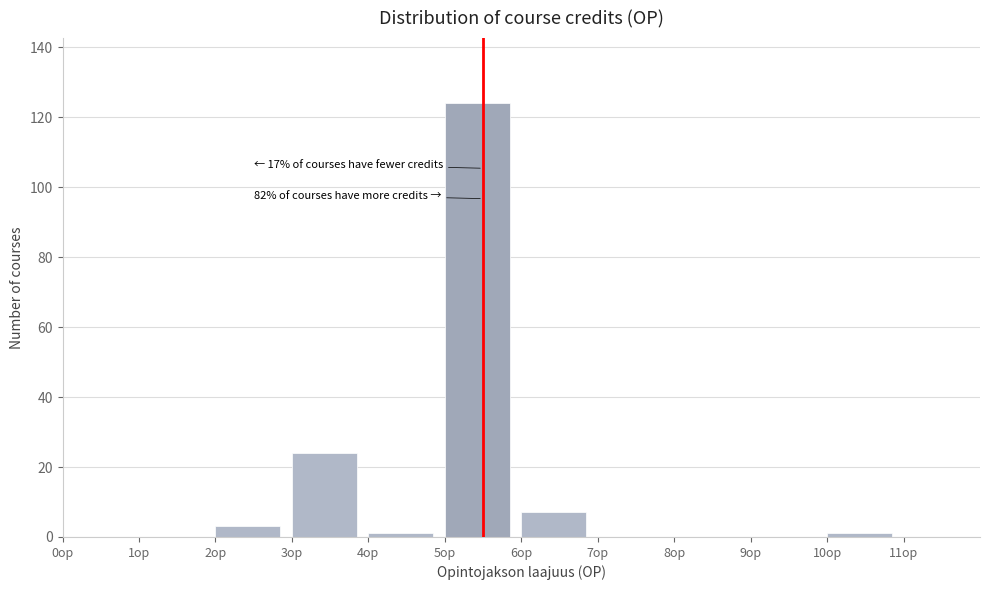

Over which range of the x-axis is the bar tallest?

5 to 6